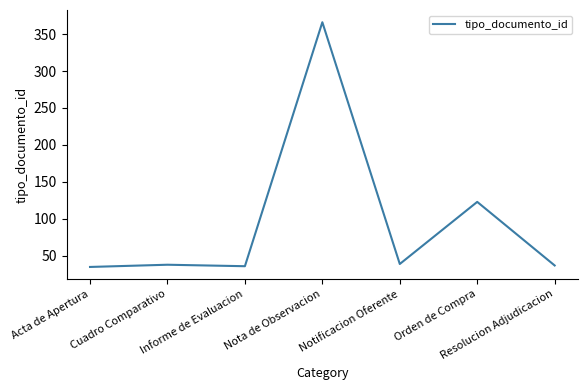

Is it true that the value at Notificacion Oferente is 39?

True